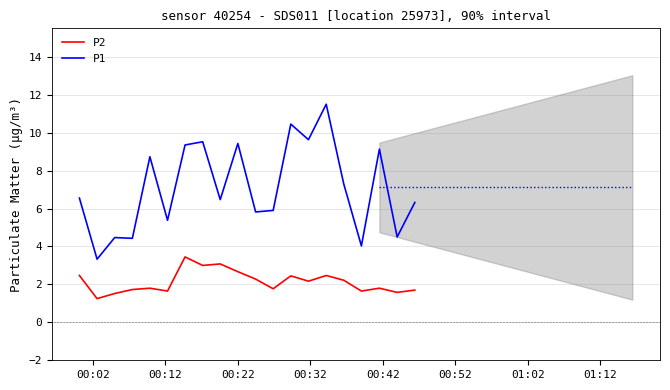

List the series in order of their peak value, lowest first.

P2, P1